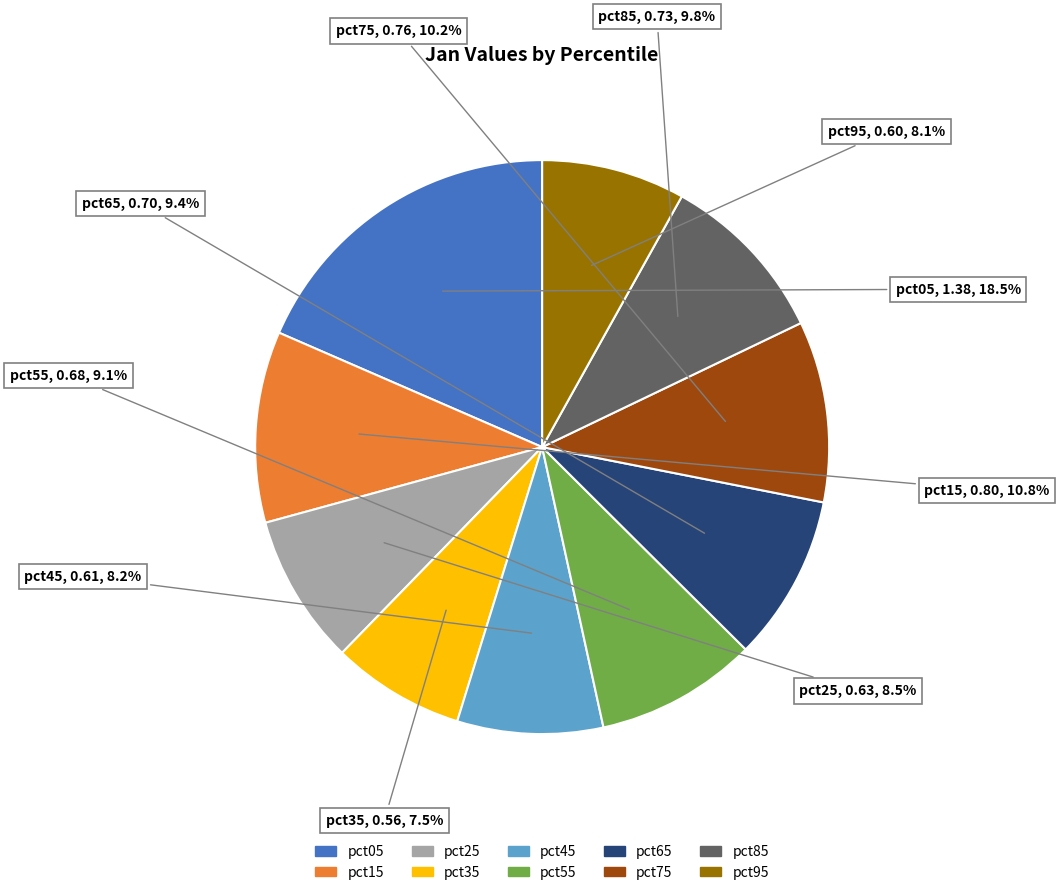

To the nearest percent, what portion does pct85 represent?

10%